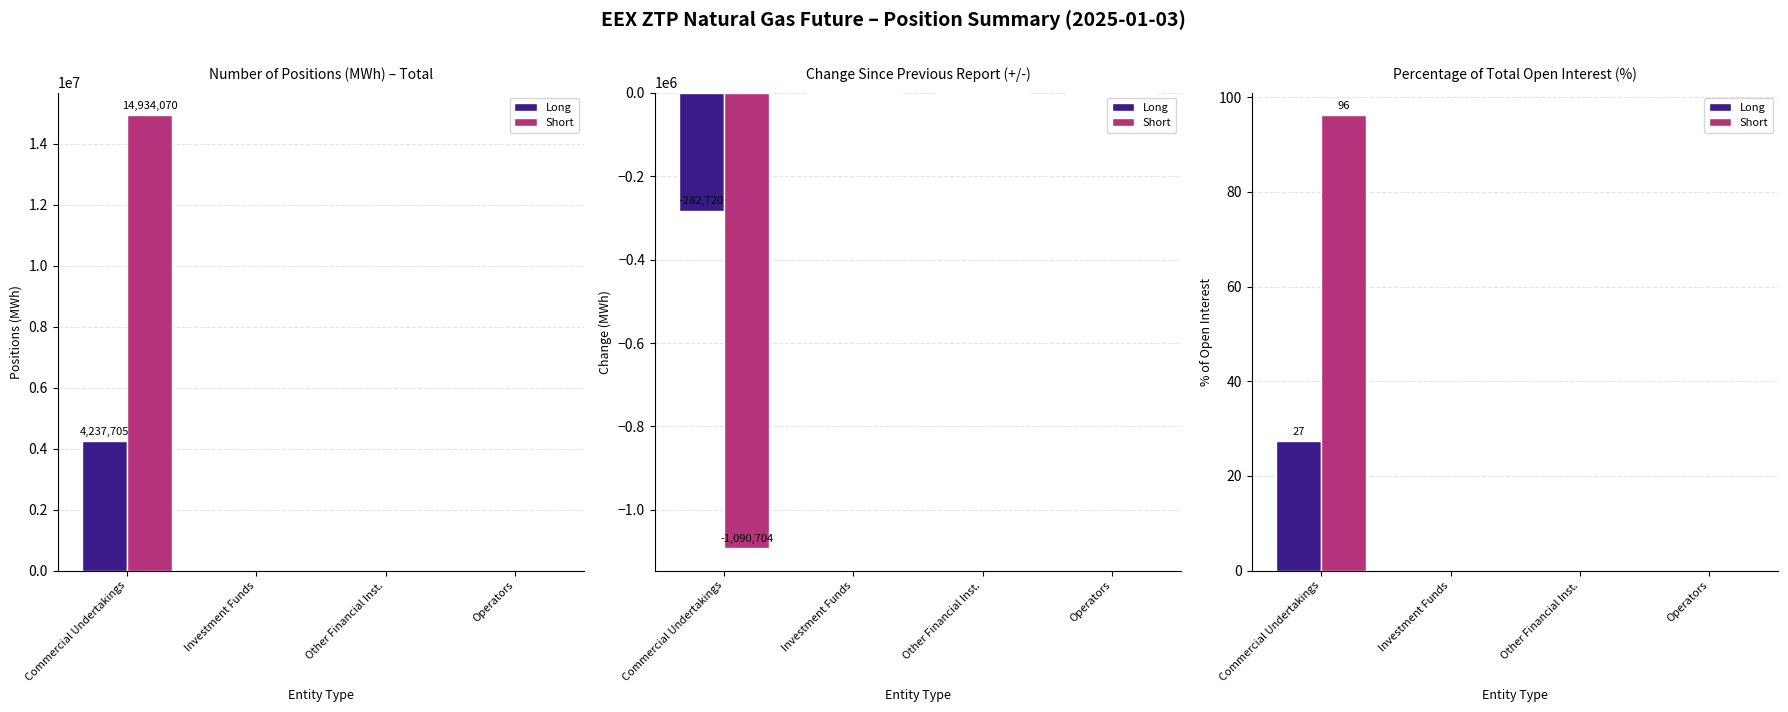

What is the maximum value for Long?

27.3